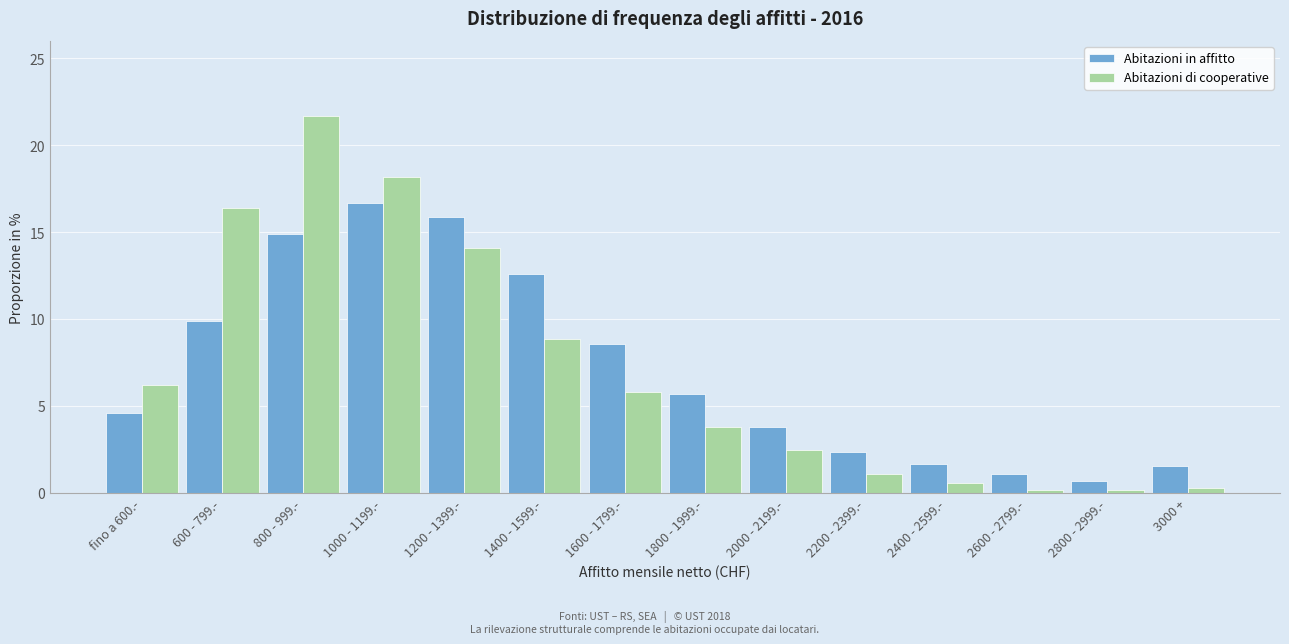

What is the difference between the maximum and minimum values in the Abitazioni in affitto series?

16.0